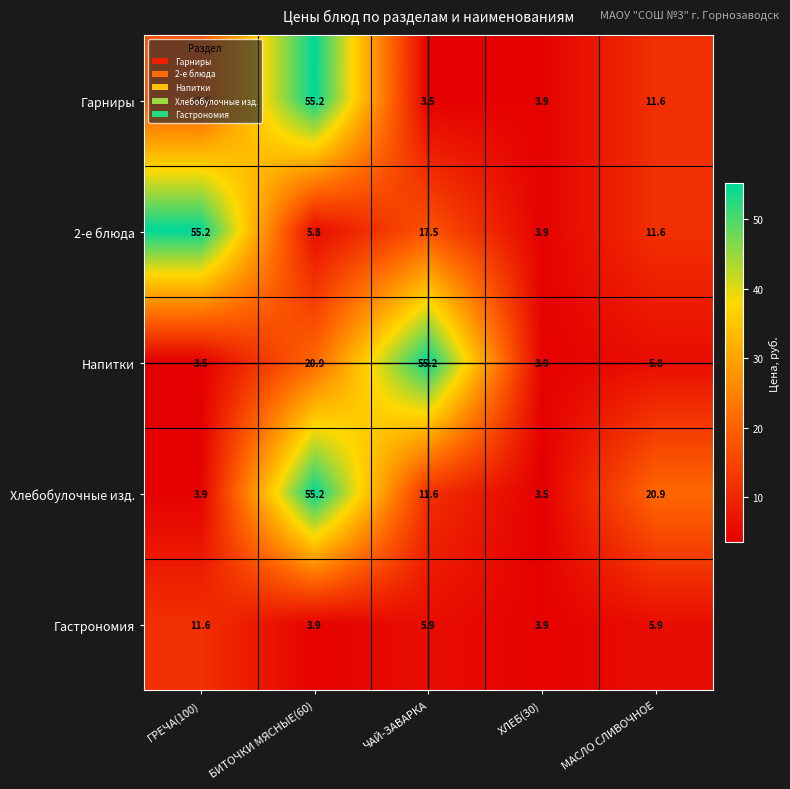

What is the minimum value shown in the chart?

3.5